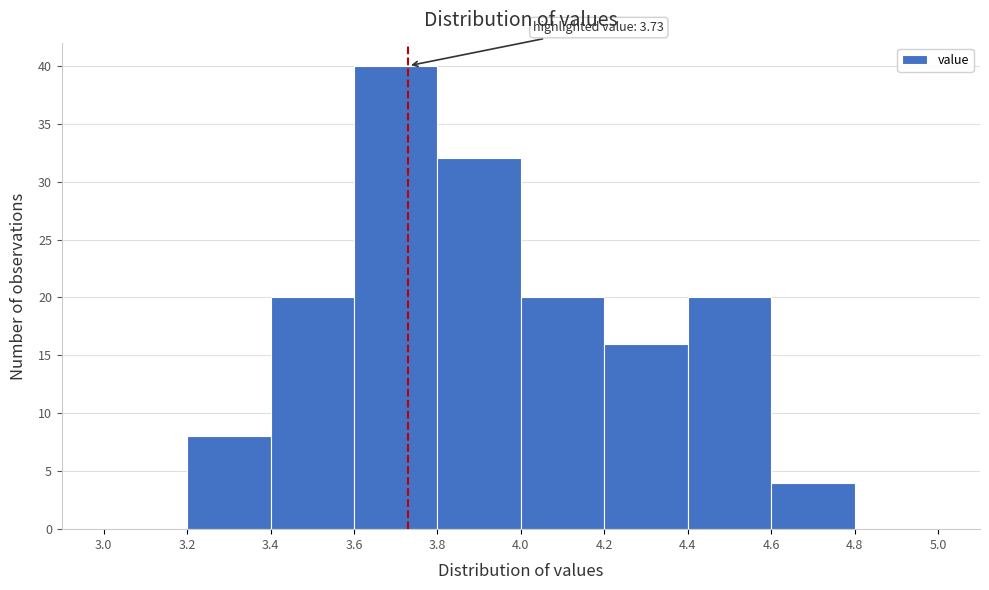

Over which range of the x-axis is the bar tallest?

3.6 to 3.8